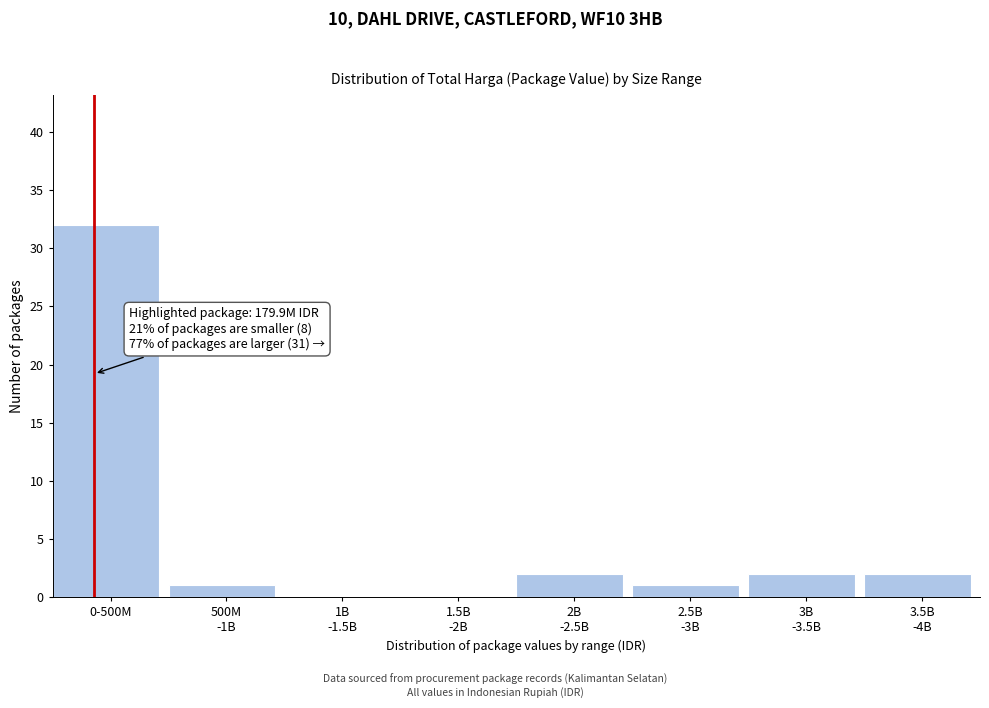

What is the sum of all values?

40